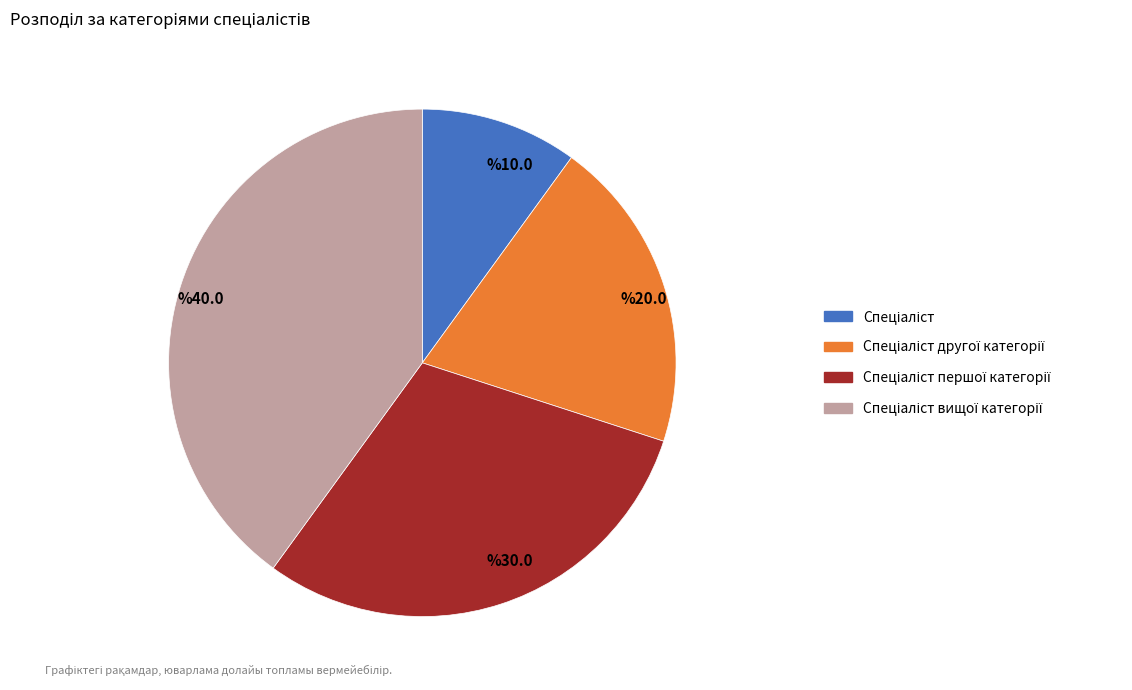

How many segments does this pie chart have?

4